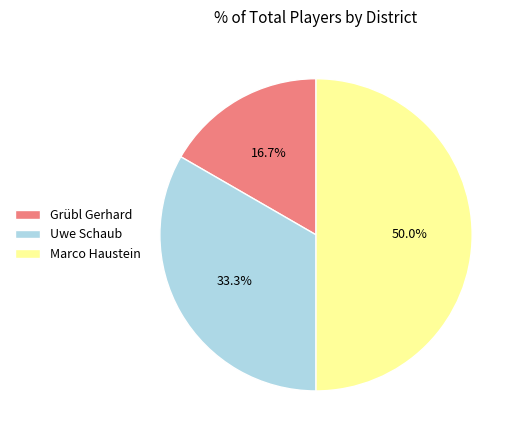

Count the number of slices in the pie.

3